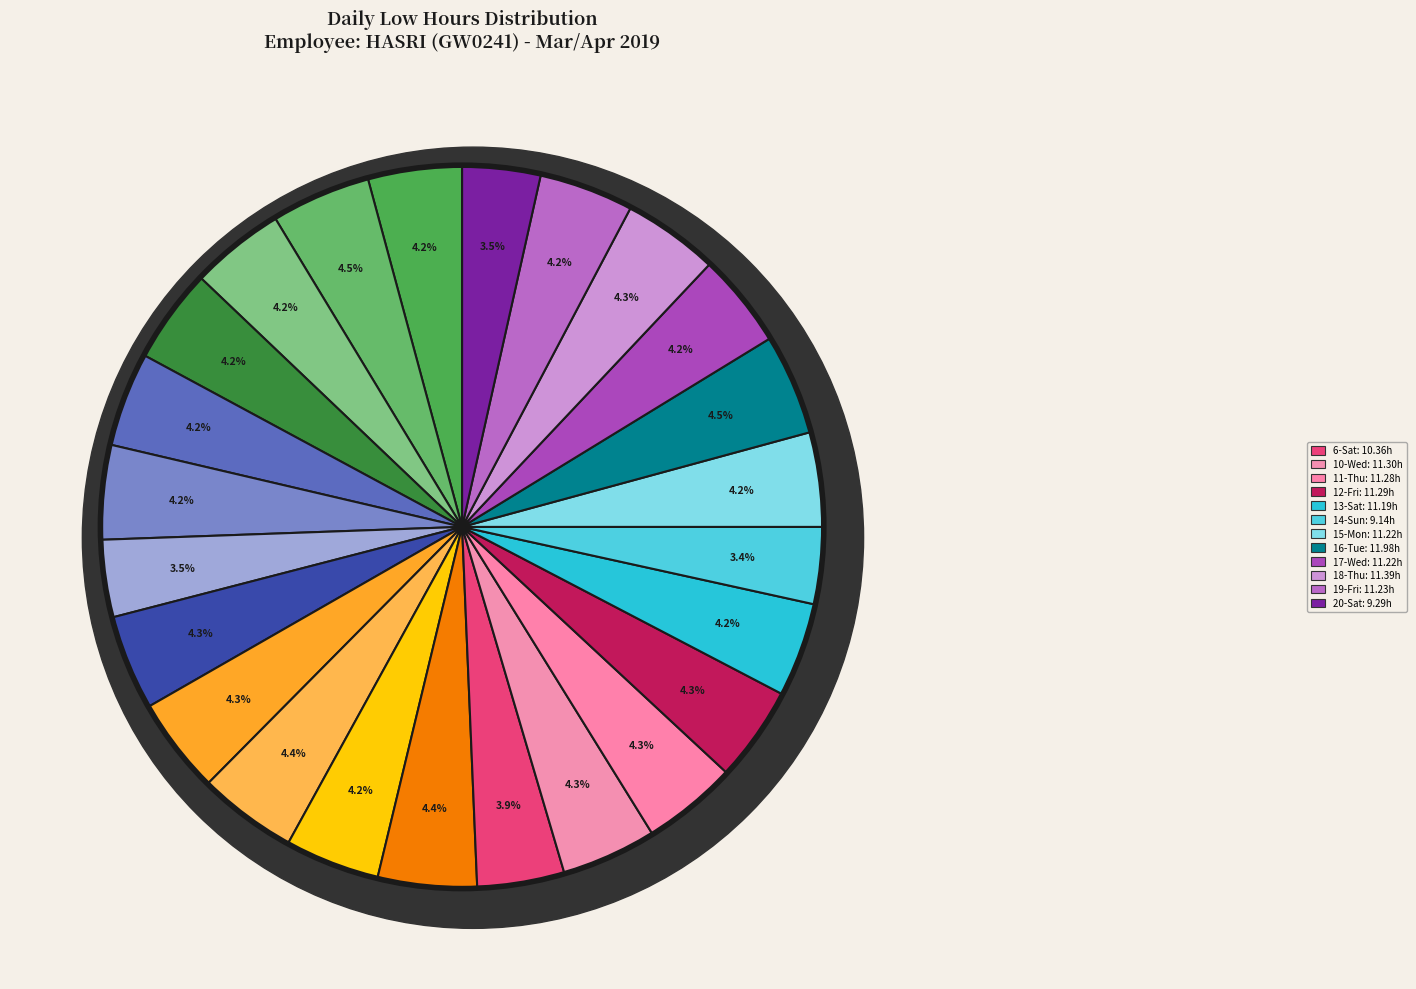

Is there a majority slice in this chart?

No